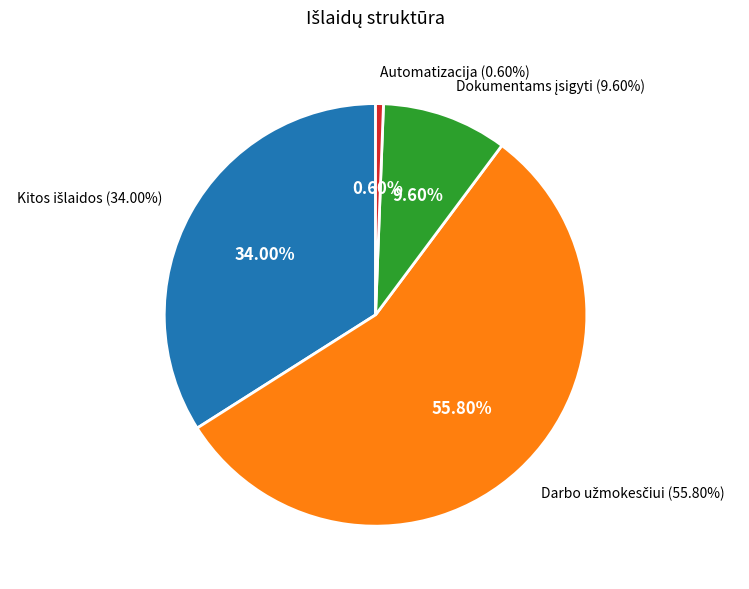

Rank the categories by value from lowest to highest.

Automatizacija, Dokumentams įsigyti, Kitos išlaidos, Darbo užmokesčiui